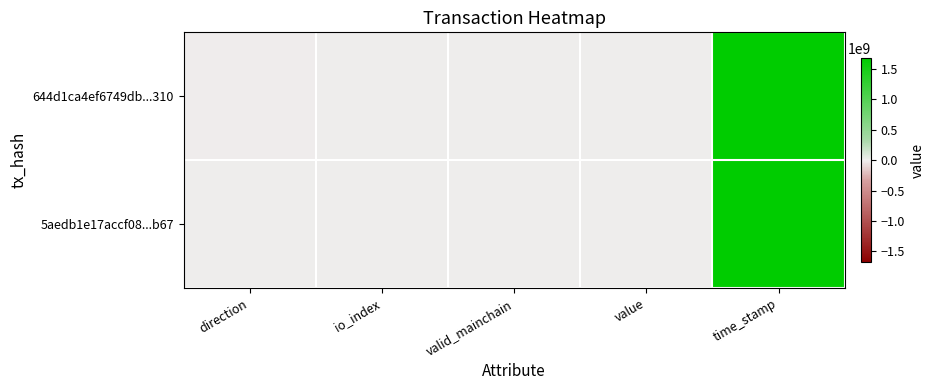

At direction, list the series in order from largest to smallest.

5aedb1e17accf08...b67, 644d1ca4ef6749db...310